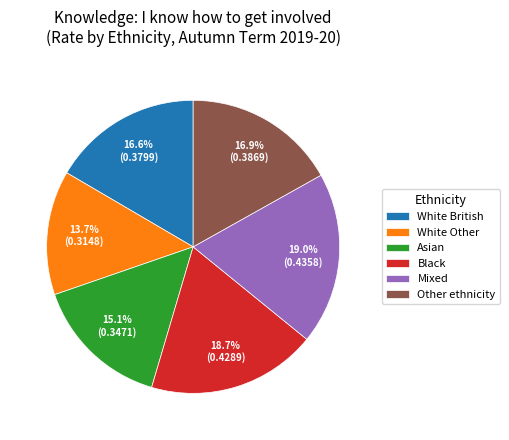

Is there any slice that represents more than half of the pie?

No